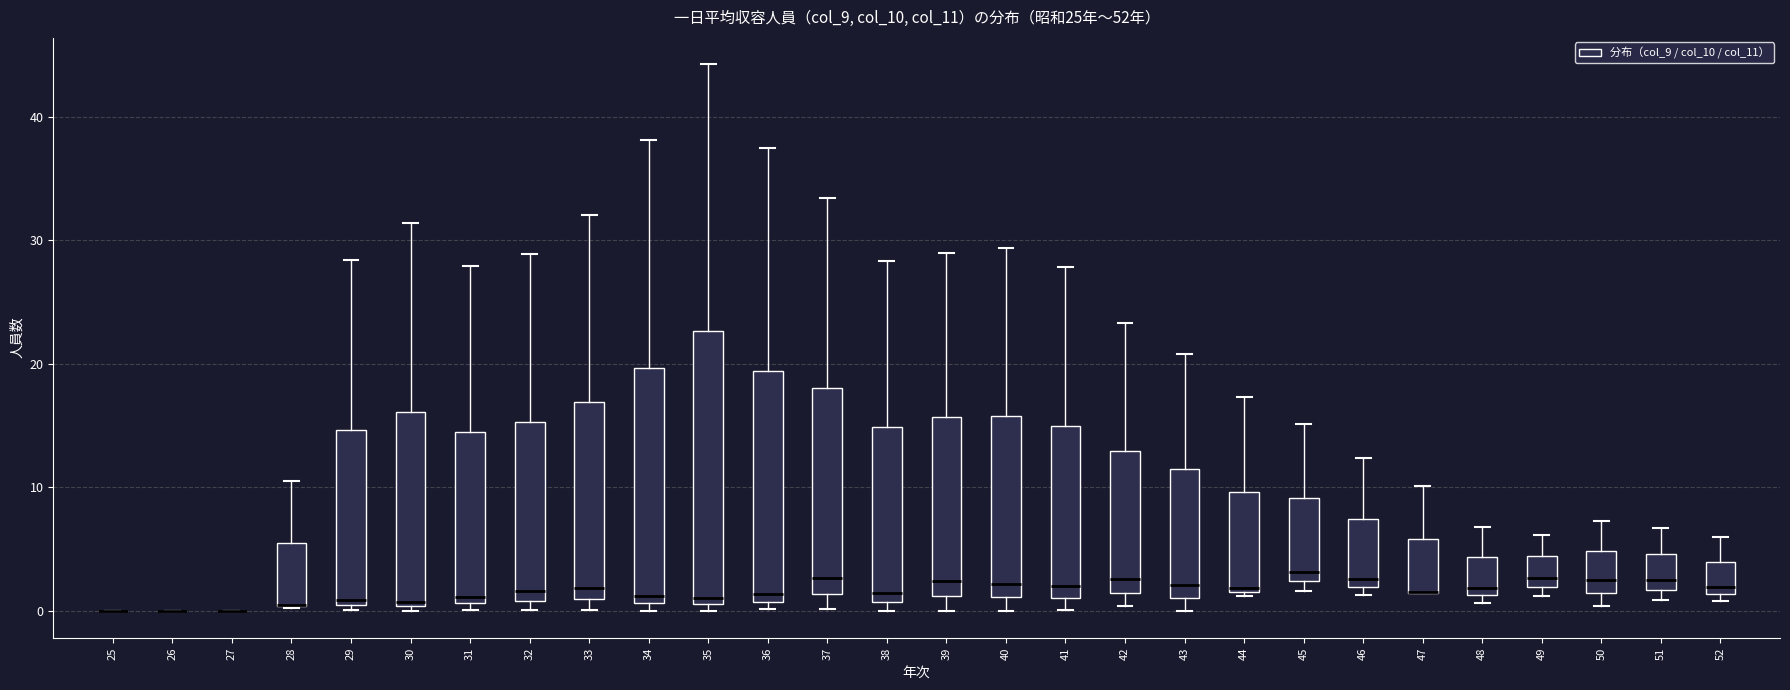

Comparing the boxes themselves (not the whiskers), which one is the tallest?

35